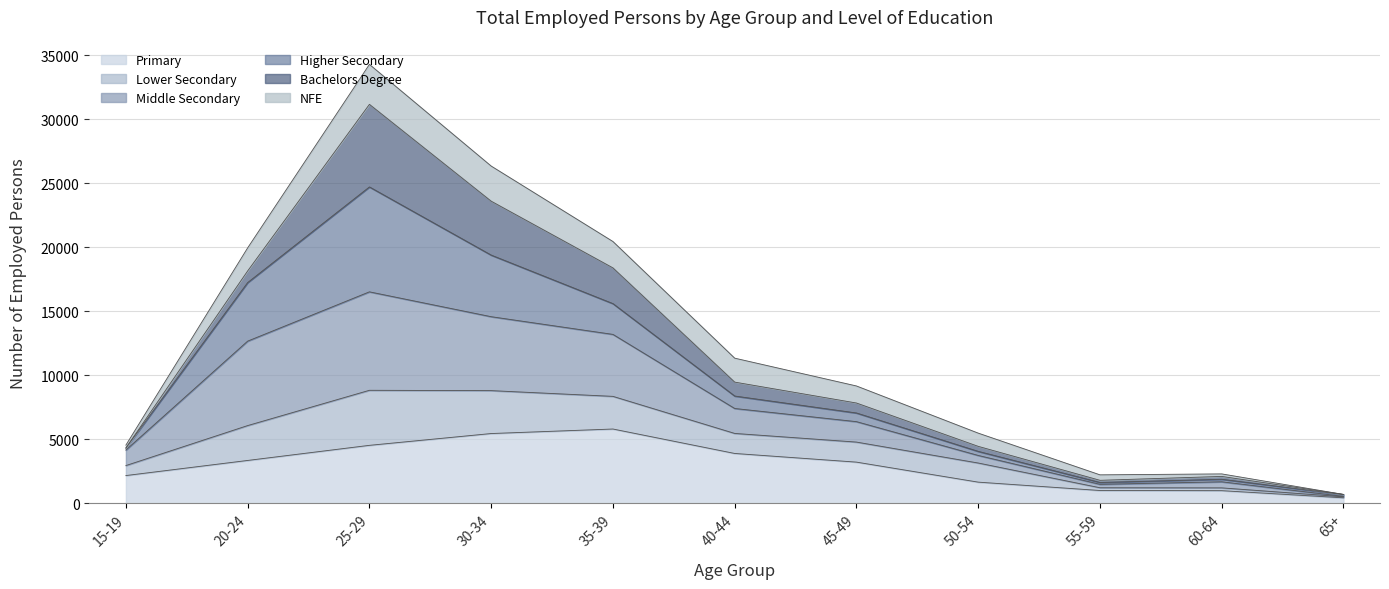

What is the highest value of the Primary series?

5795